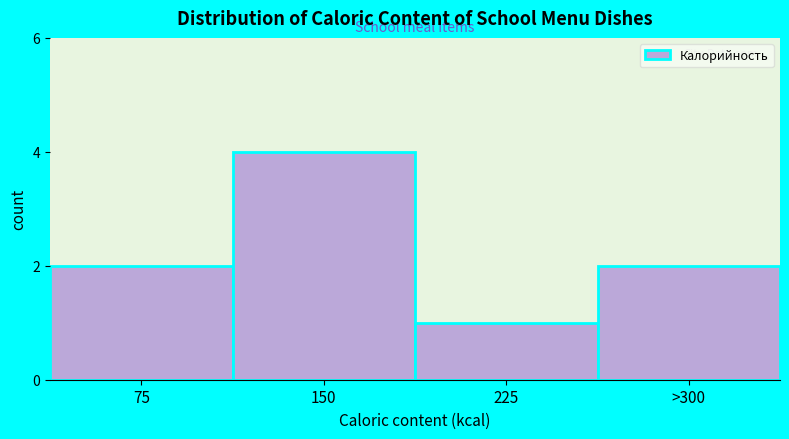

Reading left to right, list all the values displayed in this chart.

2	4	1	2